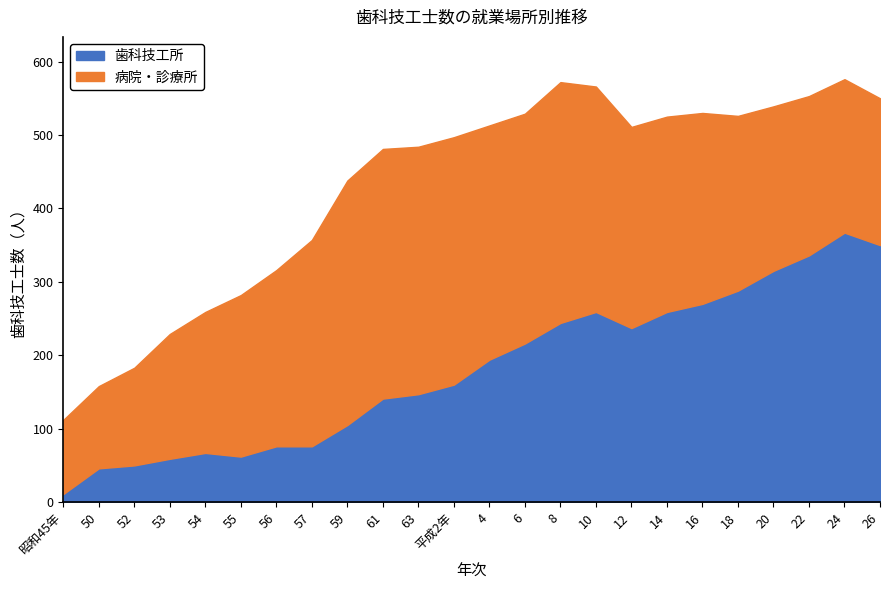

What is the difference between the 歯科技工所 values at 57 and 53?

17